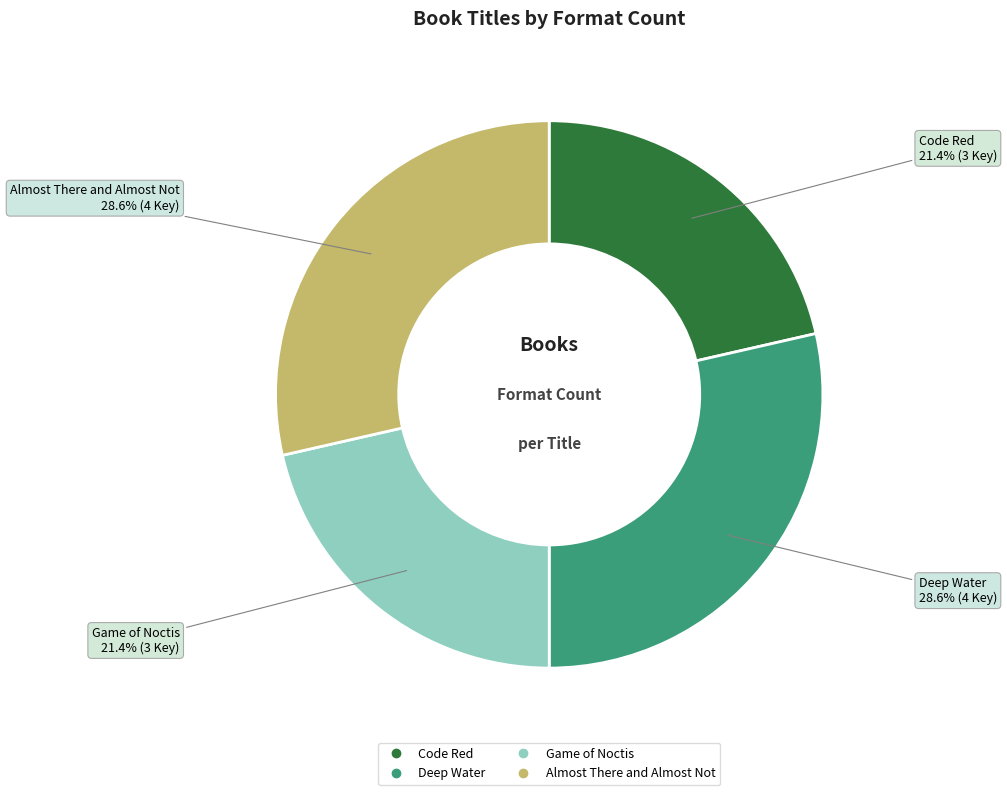

What percentage do Game of Noctis and Almost There and Almost Not together represent?

50.0%